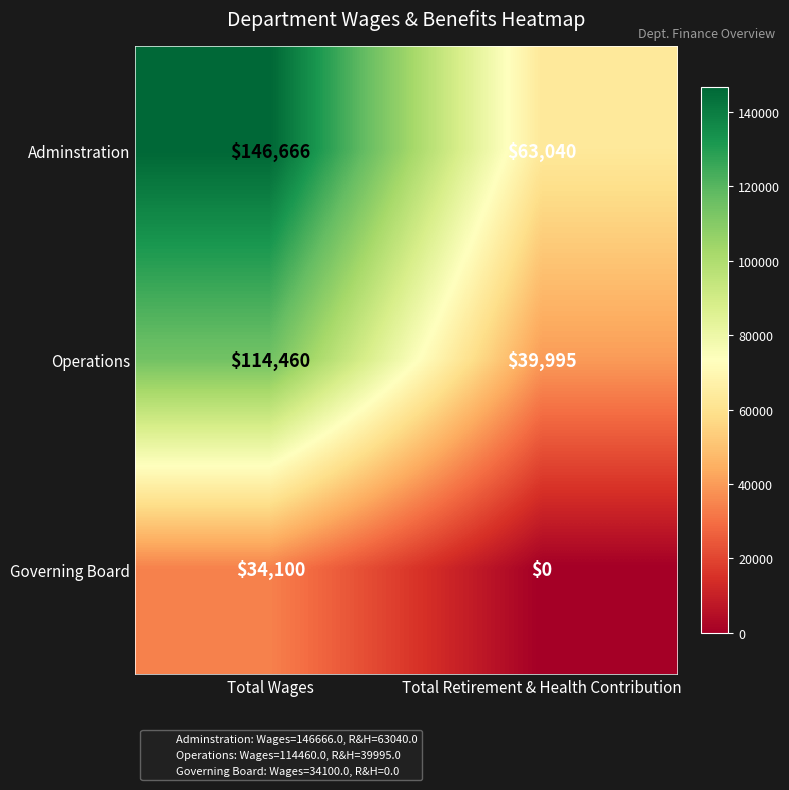

Which series has the widest spread of values?

Adminstration